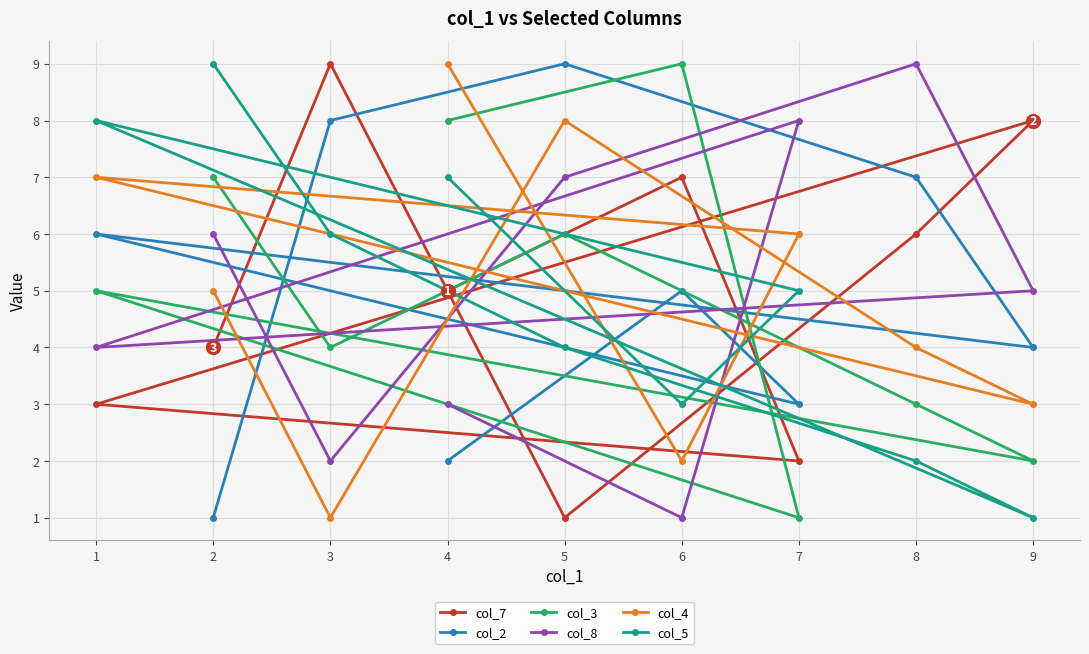

Which series has the widest spread of values?

col_7